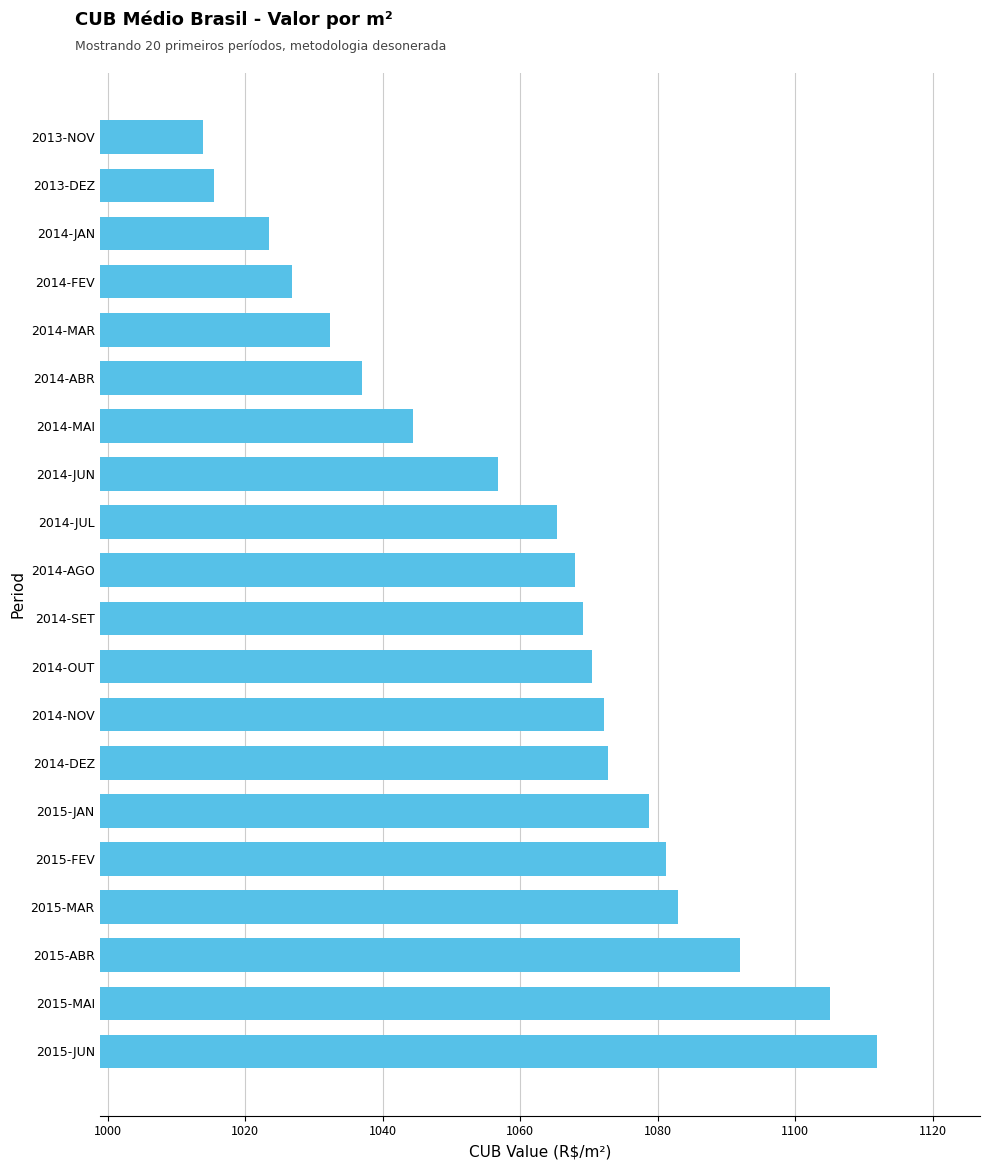

Which has a higher value, 2014-AGO or 2014-NOV?

2014-NOV